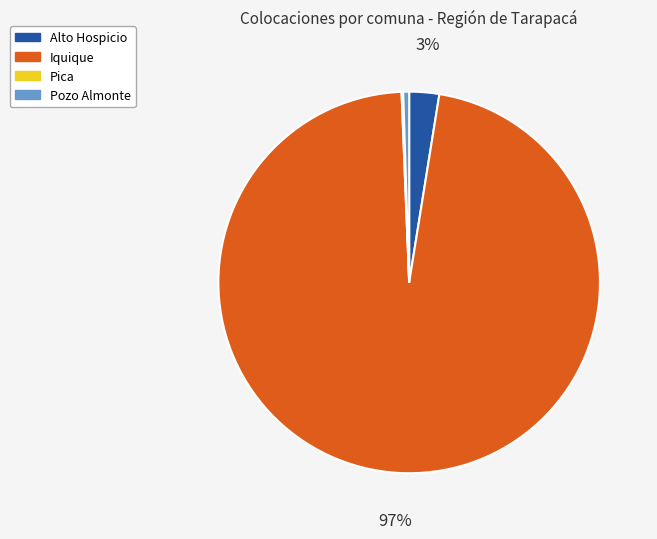

What is the largest slice in the pie chart?

Iquique